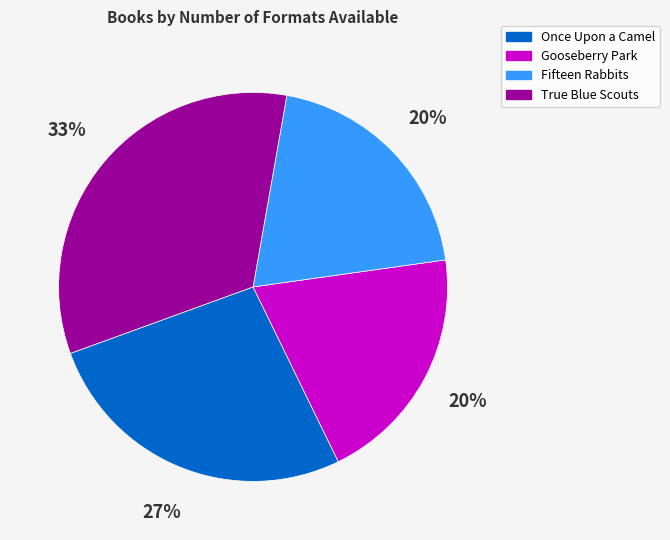

To the nearest percent, what is the difference between the largest and smallest slice percentages?

13%